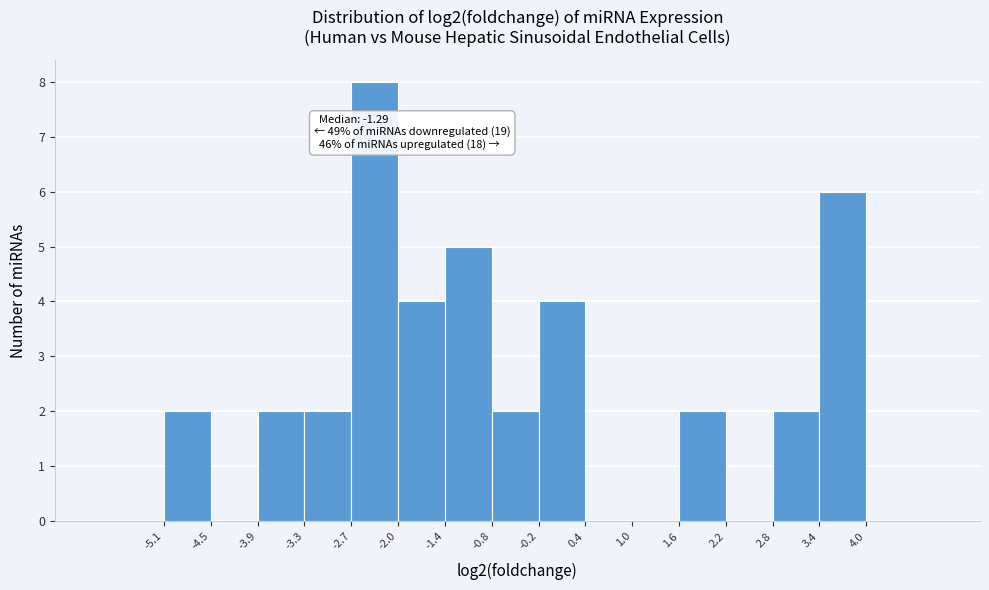

Over which range of the x-axis is the bar tallest?

-2.7 to -2.0